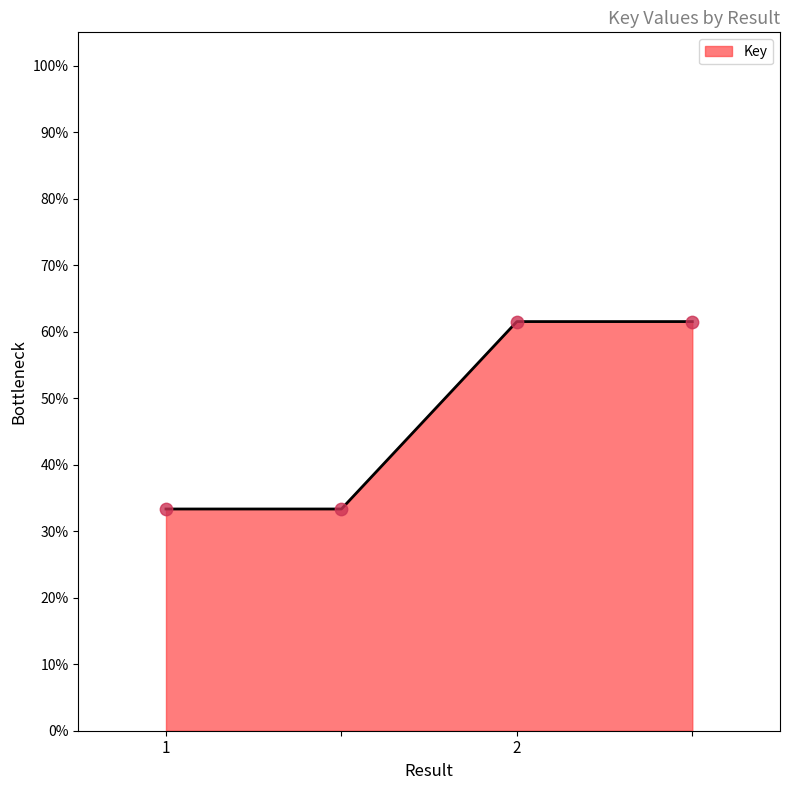

True or false: the data has more than 1 interior local peaks.

False